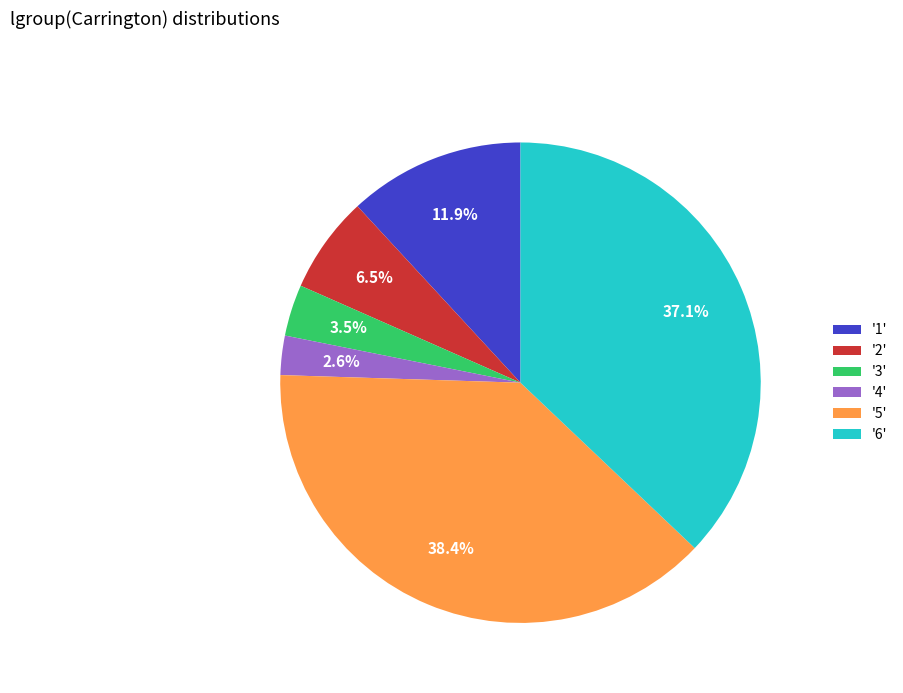

Which has a higher value, '3' or '6'?

'6'